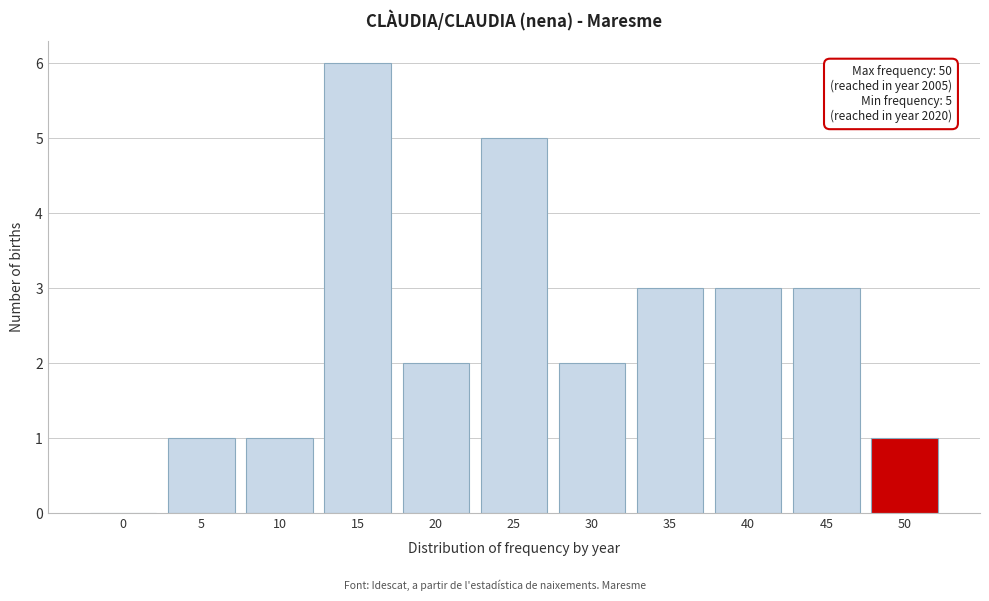

Reading left to right, what are all the values shown in this chart?

0=0	5=1	10=1	15=6	20=2	25=5	30=2	35=3	40=3	45=3	50=1